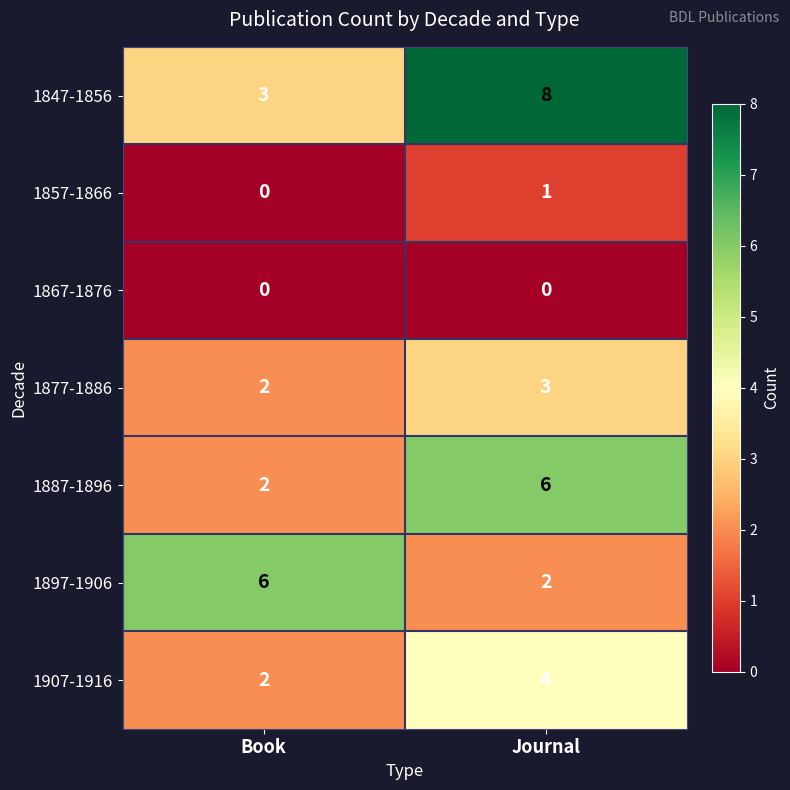

What is the total value across all series at Book?

15